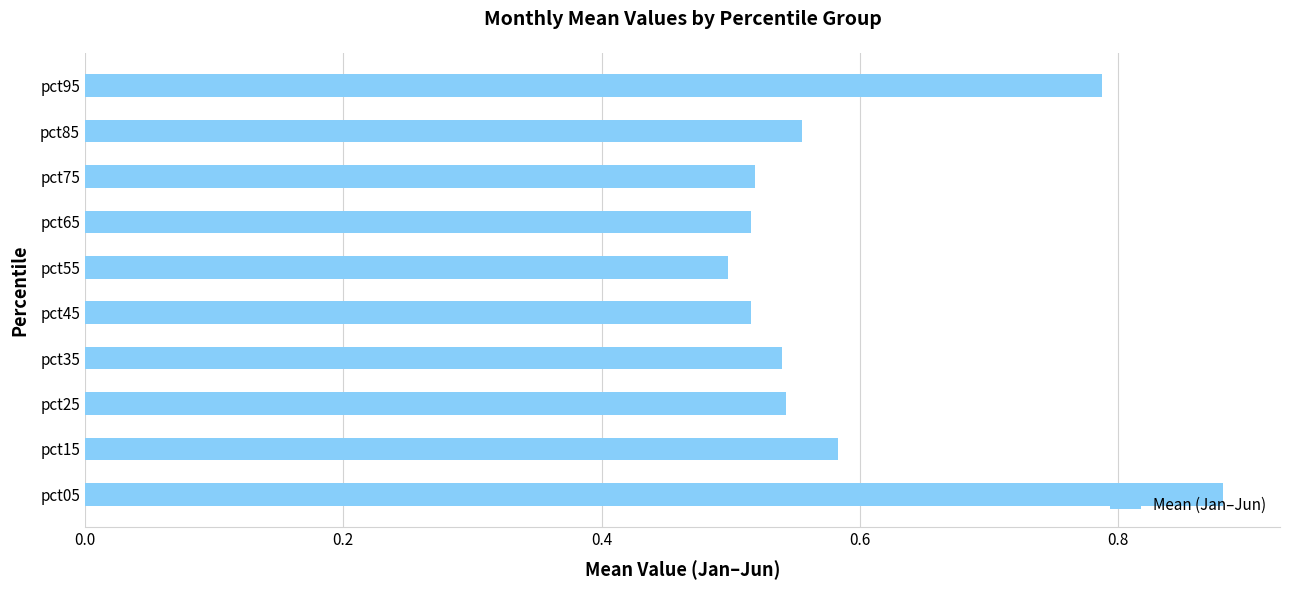

What is the sum of all values?

5.9